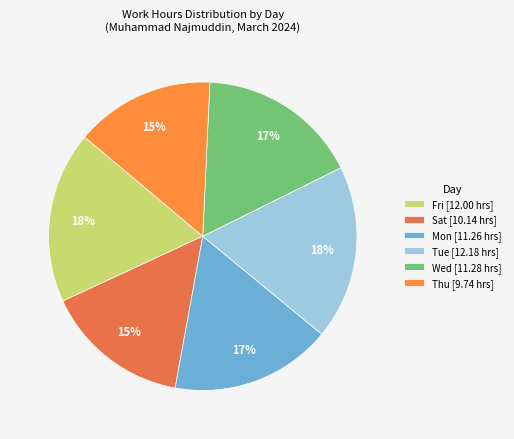

Count the number of slices in the pie.

6